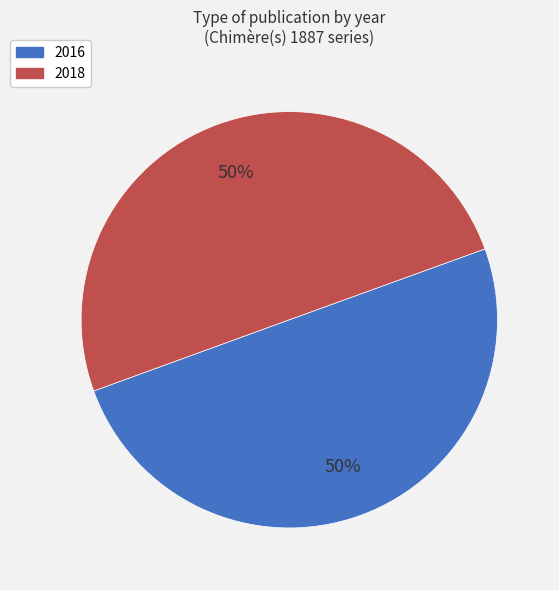

Approximately how many times larger is the value at 2016 compared to 2018?

1.0